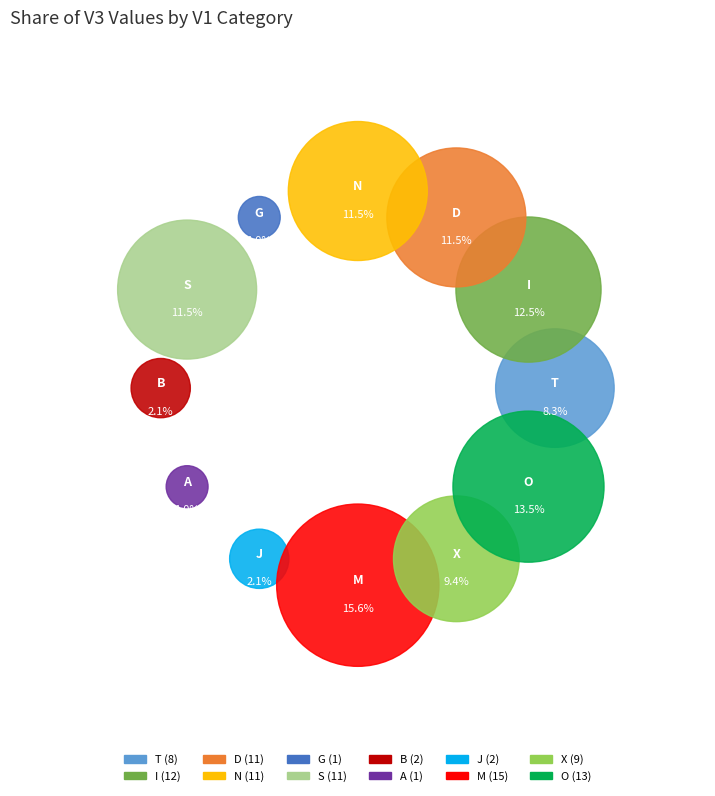

Does A represent more than half of the total?

No